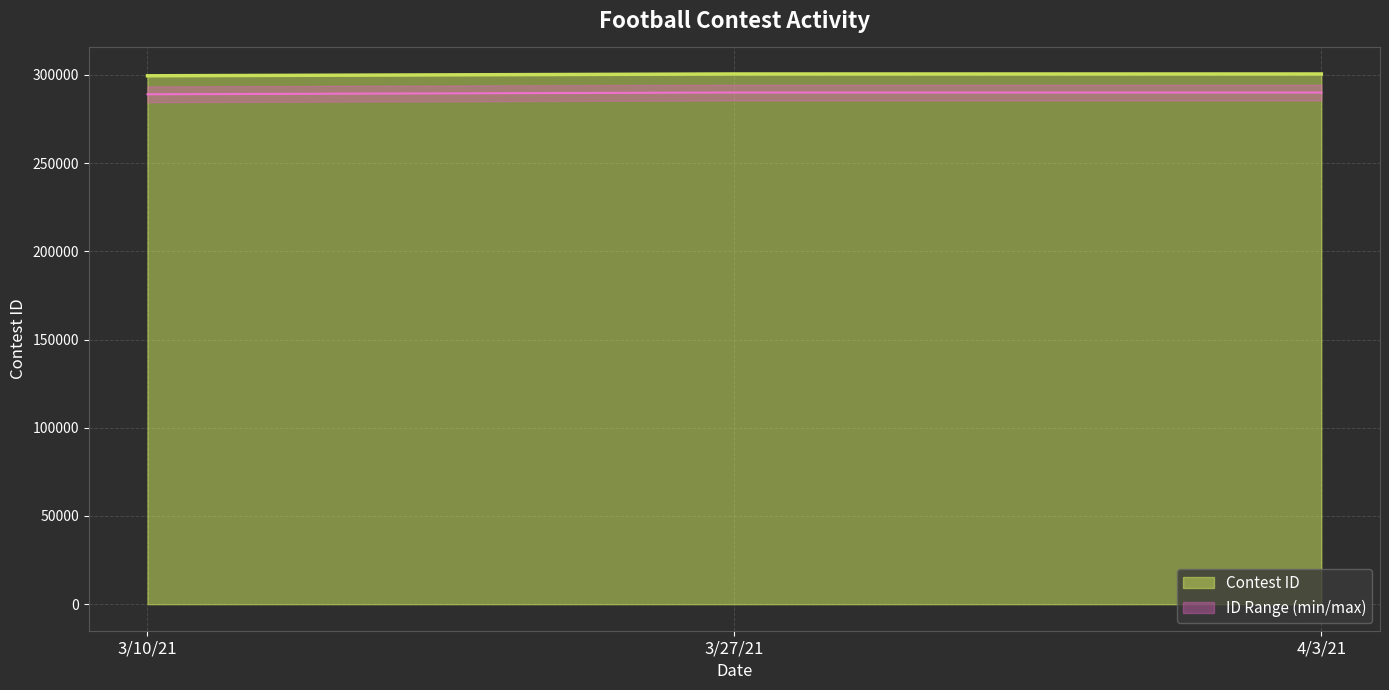

What is the greatest value displayed?

300549